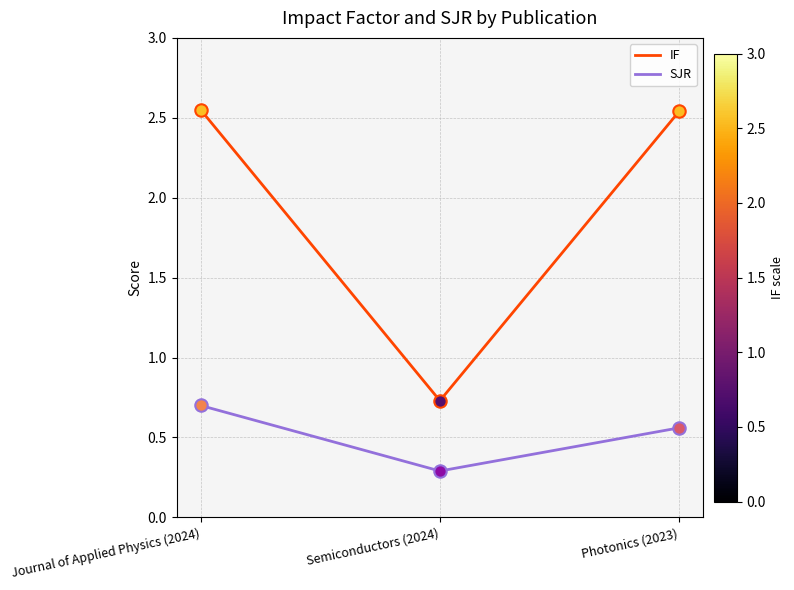

Is the value of IF at Semiconductors (2024) greater than the value of SJR at Journal of Applied Physics (2024)?

Yes